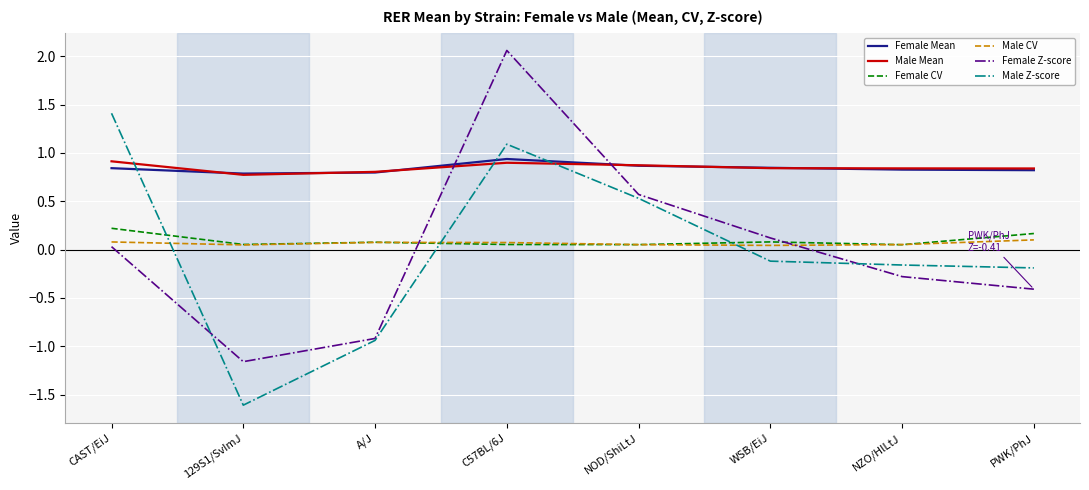

List the labels in order of Female Z-score value, smallest first.

129S1/SvImJ, A/J, PWK/PhJ, NZO/HlLtJ, CAST/EiJ, WSB/EiJ, NOD/ShiLtJ, C57BL/6J